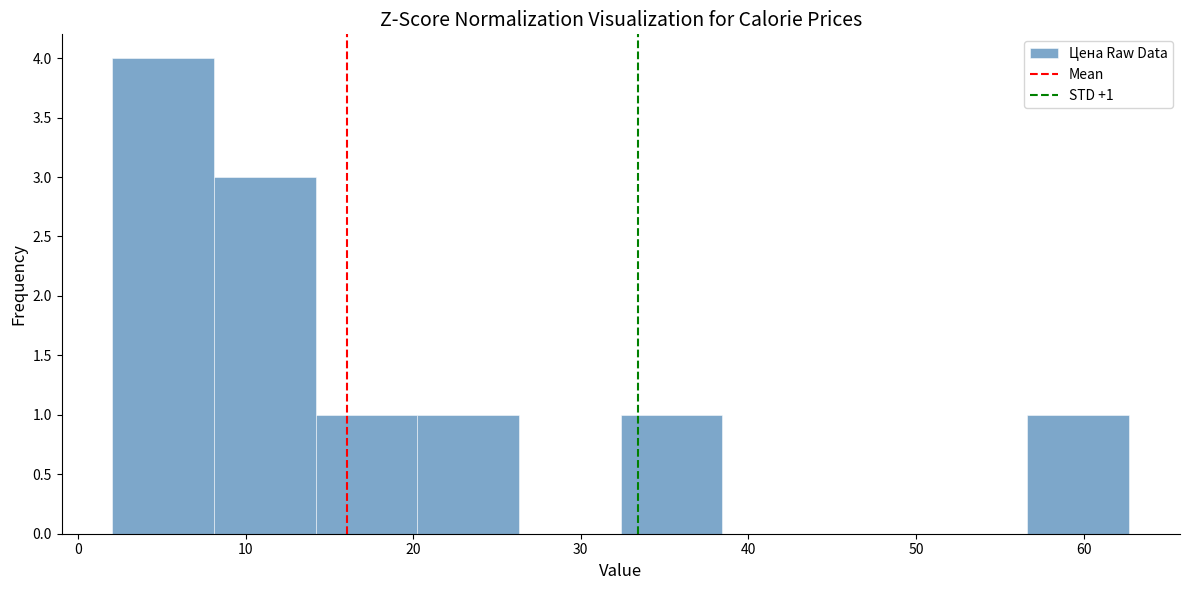

Which range on the x-axis has the tallest bar?

2 to 8